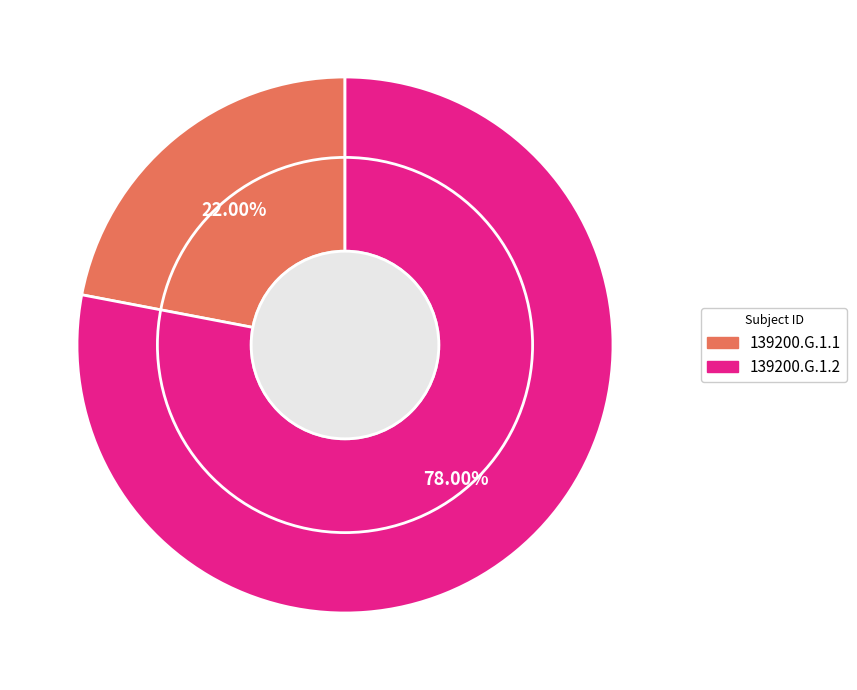

What percentage is the 139200.G.1.1 slice, to the nearest percent?

22%